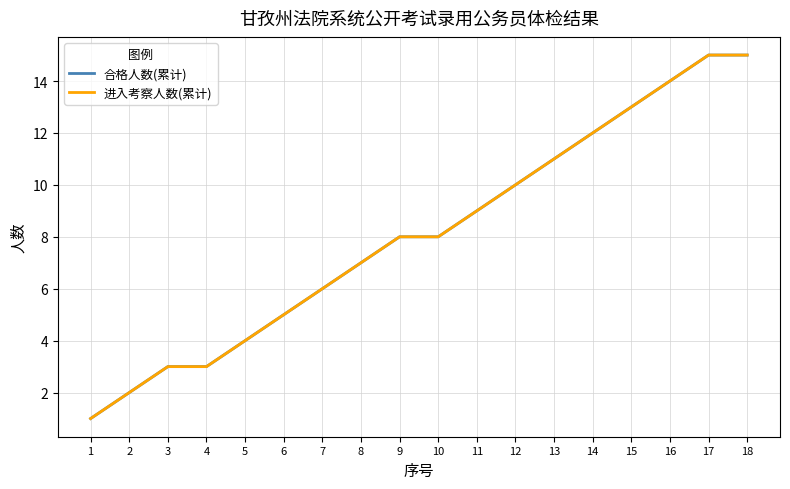

The 合格人数(累计) series shows 4 at 11. True or false?

False